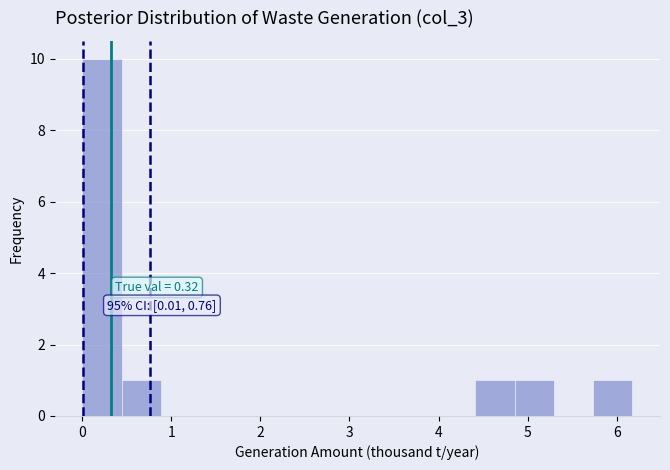

Over which range of the x-axis is the bar tallest?

0.0 to 0.4